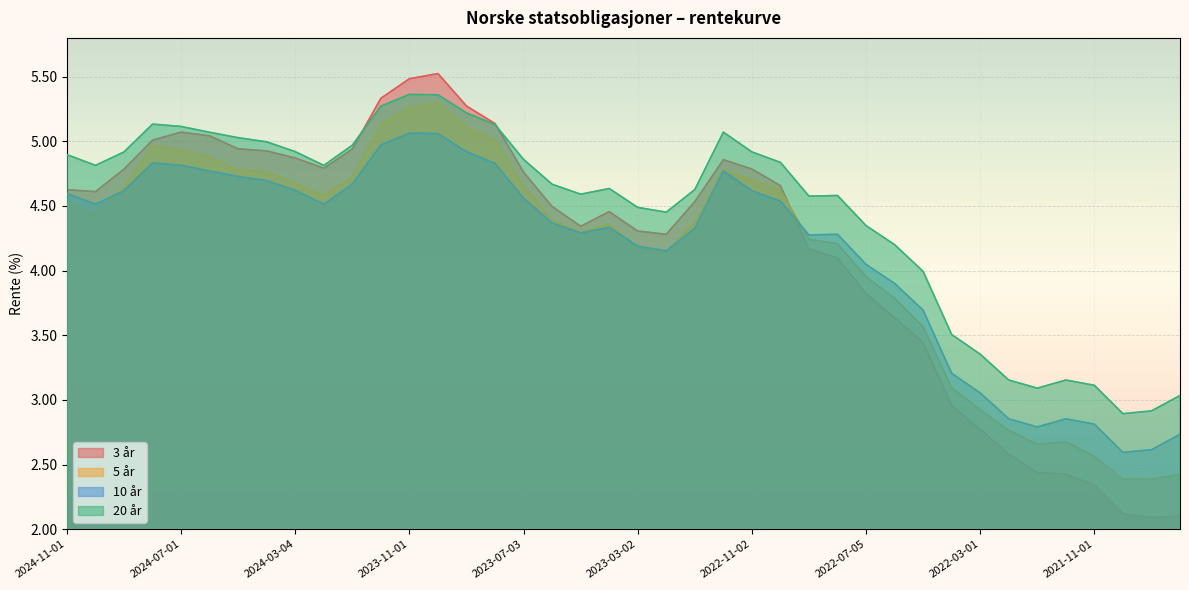

What is the difference between the highest and lowest values at 2023-03-02?

0.3